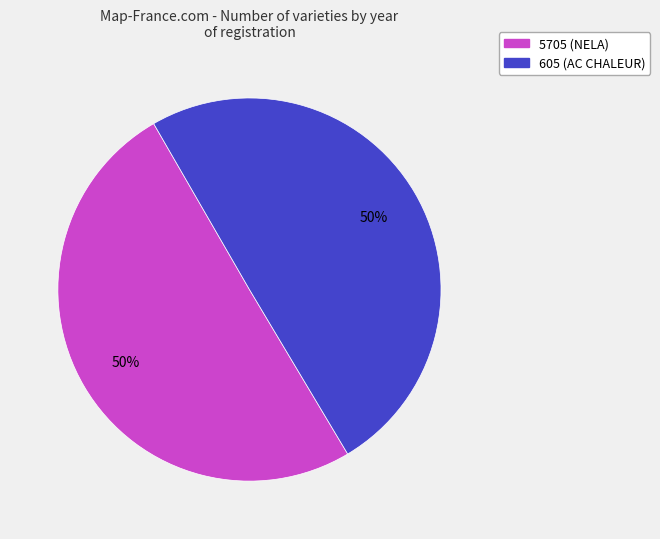

To the nearest percent, what portion does 605 (AC CHALEUR) represent?

50%